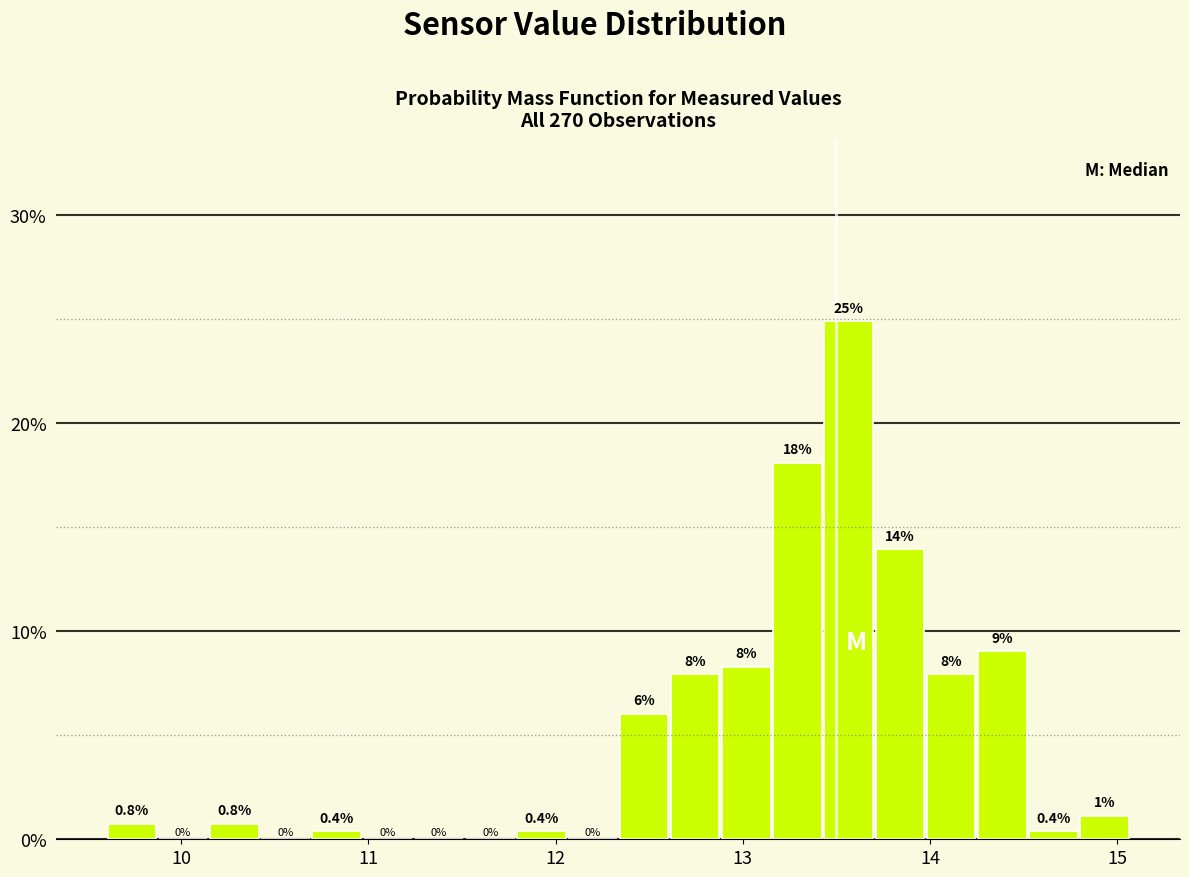

Around what value on the x-axis is the tallest bar? Give the approximate position of its centre, as read against the axis.

13.6